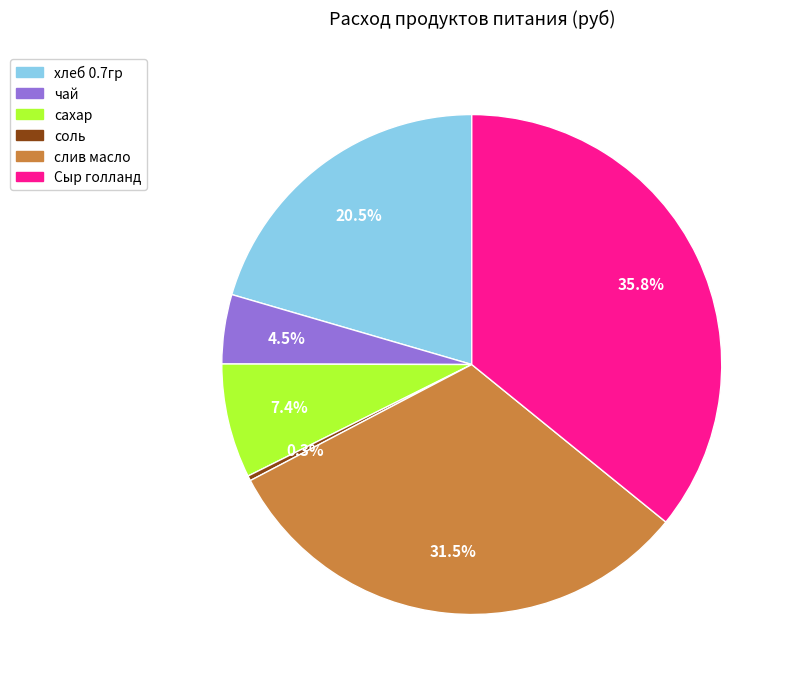

How many slices are in this pie chart?

6